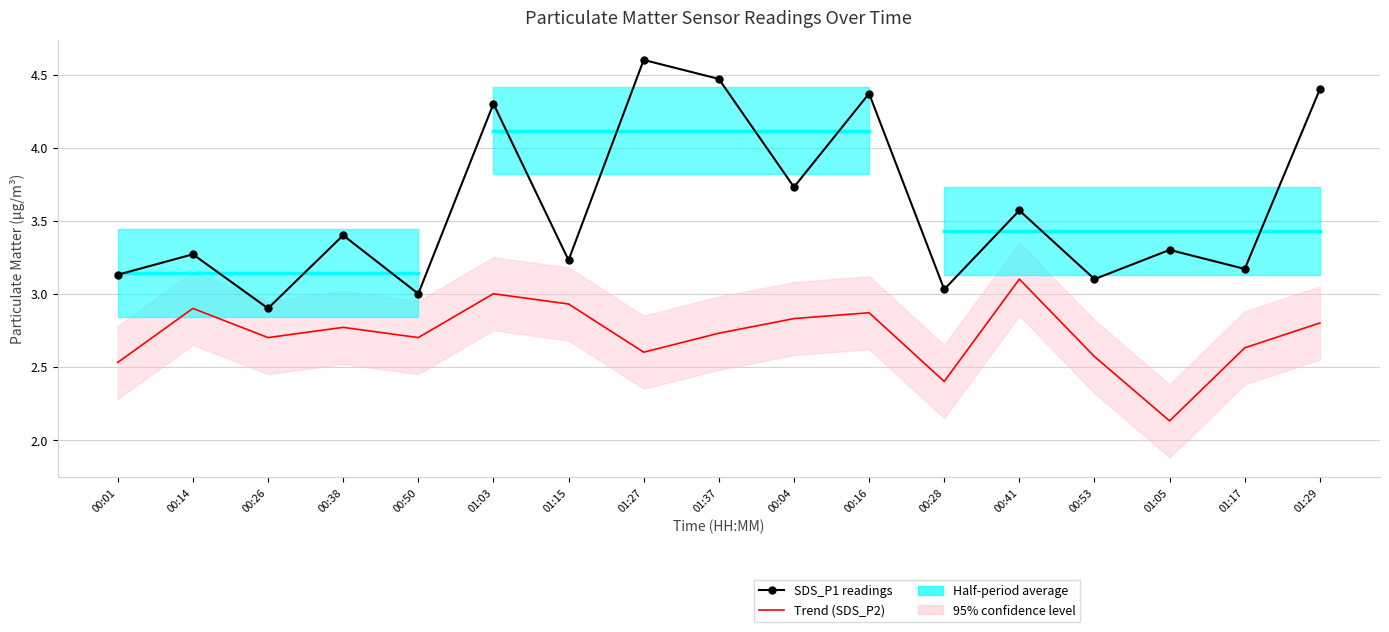

What is the difference between the maximum and minimum values in the Trend (SDS_P2) series?

1.0